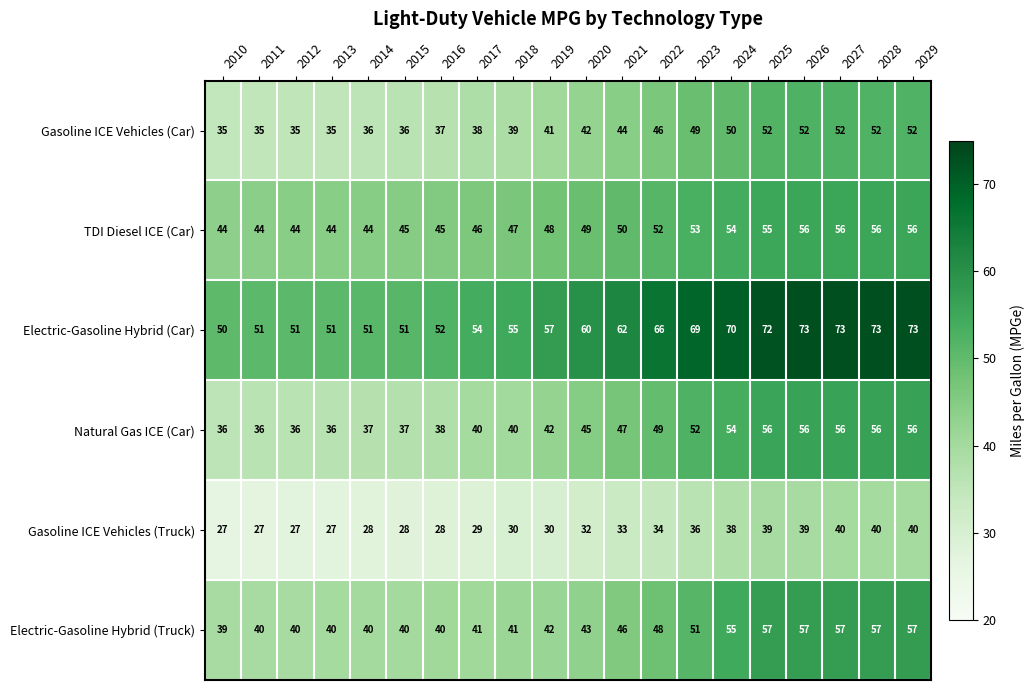

What is the greatest value displayed?

73